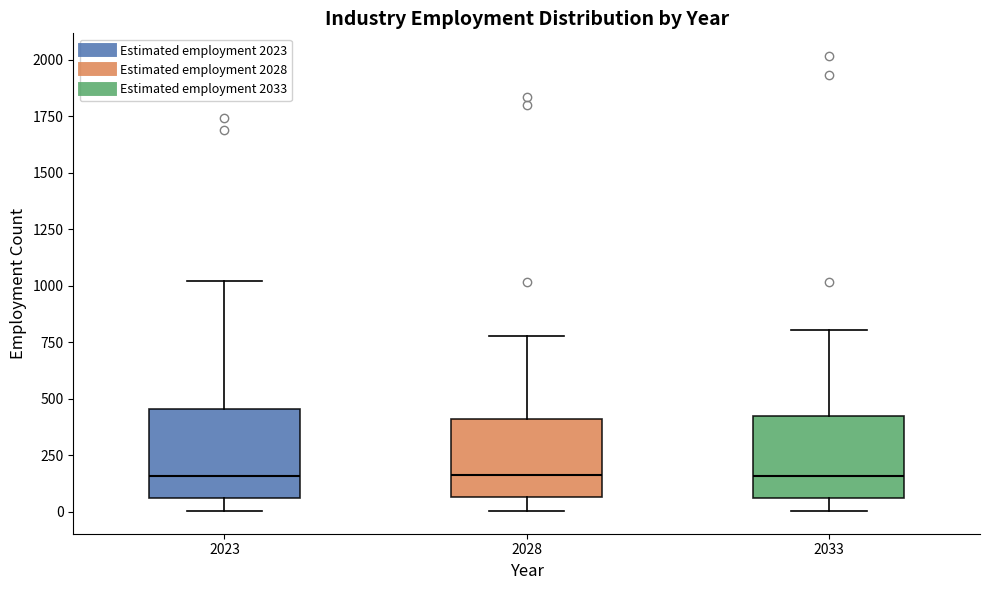

Where does the lower whisker of the box at x = 2033 end on the y-axis? The values are not printed on the chart, so give them approximately, as read against the axis.

0